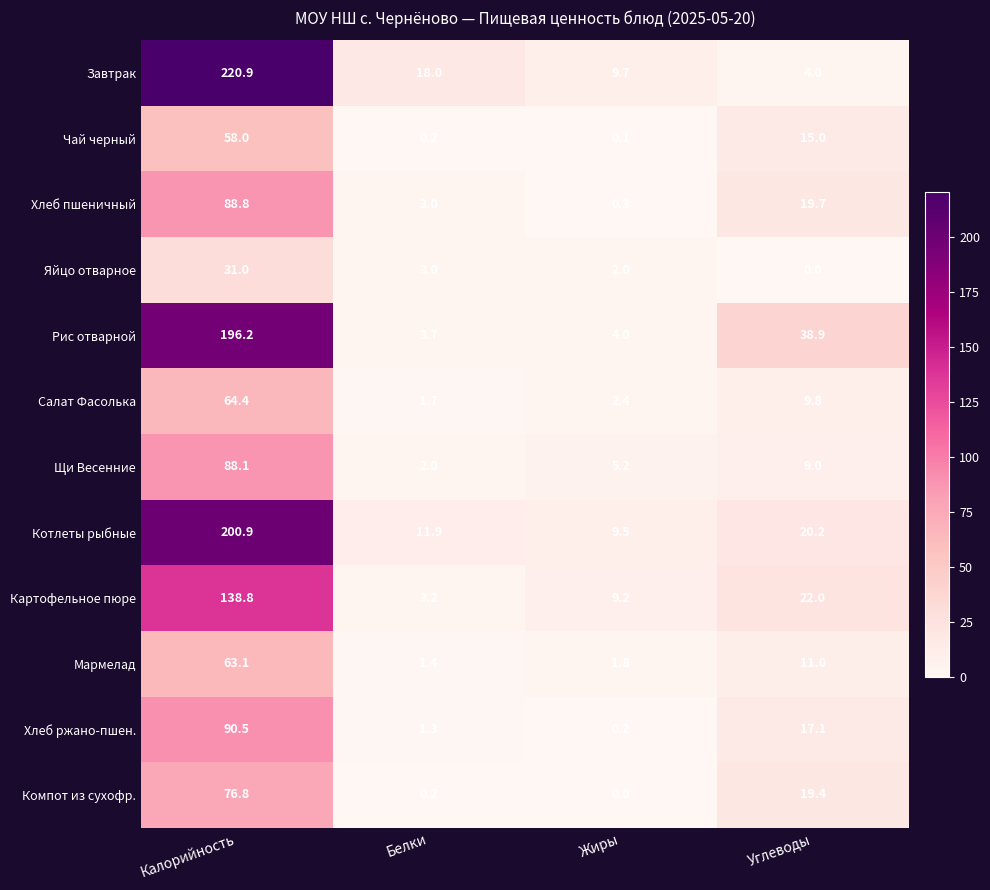

List the series in order of their peak value, lowest first.

Яйцо отварное, Чай черный, Мармелад, Салат Фасолька, Компот из сухофр., Щи Весенние, Хлеб пшеничный, Хлеб ржано-пшен., Картофельное пюре, Рис отварной, Котлеты рыбные, Завтрак